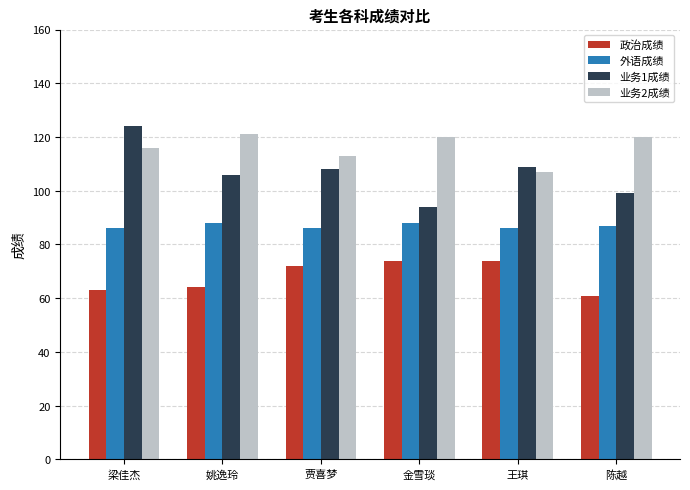

How many bars are there in each group?

4